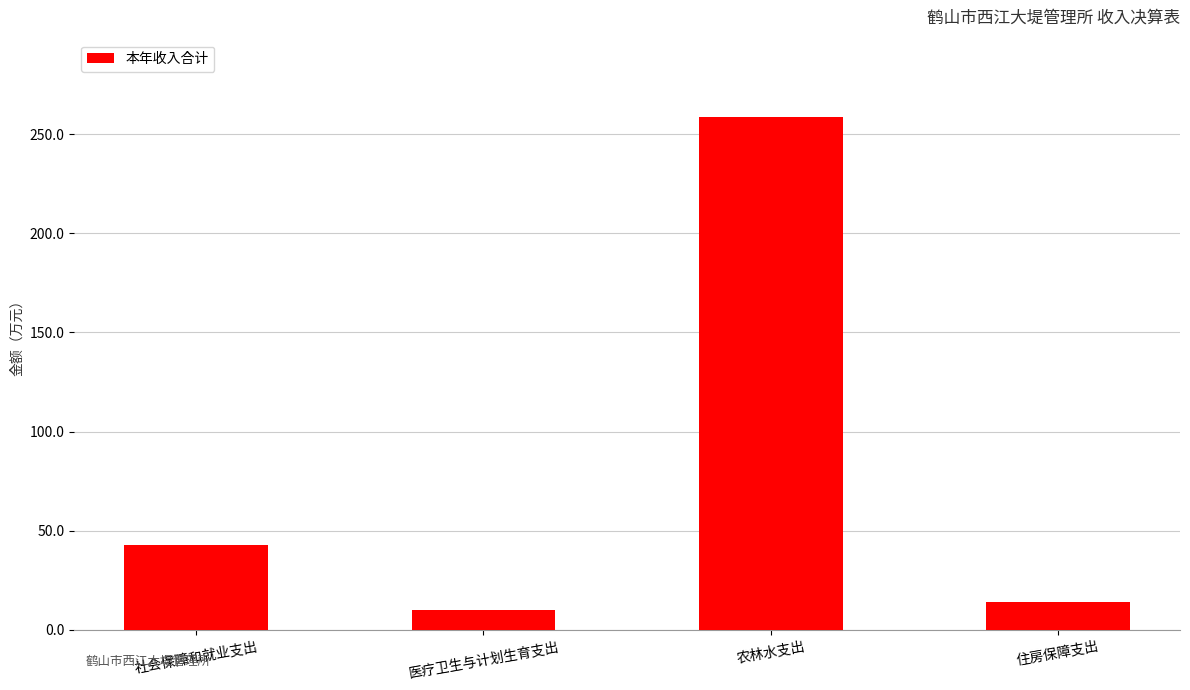

How many categories are shown in the chart?

4